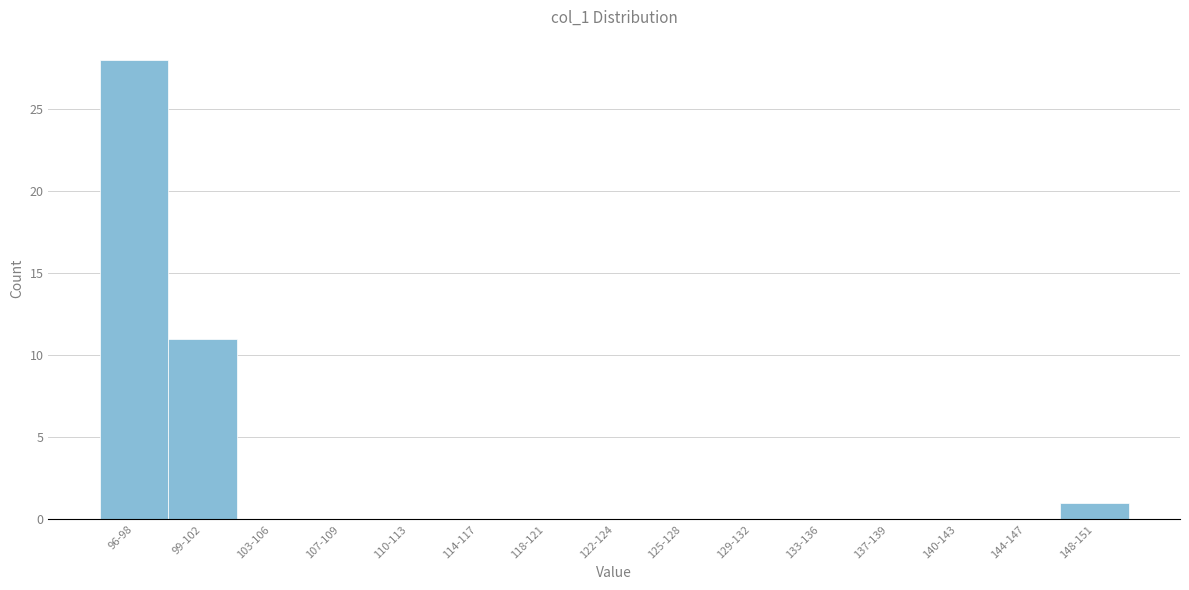

Reading left to right, extract all data points from this chart.

96-98=28	99-102=11	103-106=0	107-109=0	110-113=0	114-117=0	118-121=0	122-124=0	125-128=0	129-132=0	133-136=0	137-139=0	140-143=0	144-147=0	148-151=1